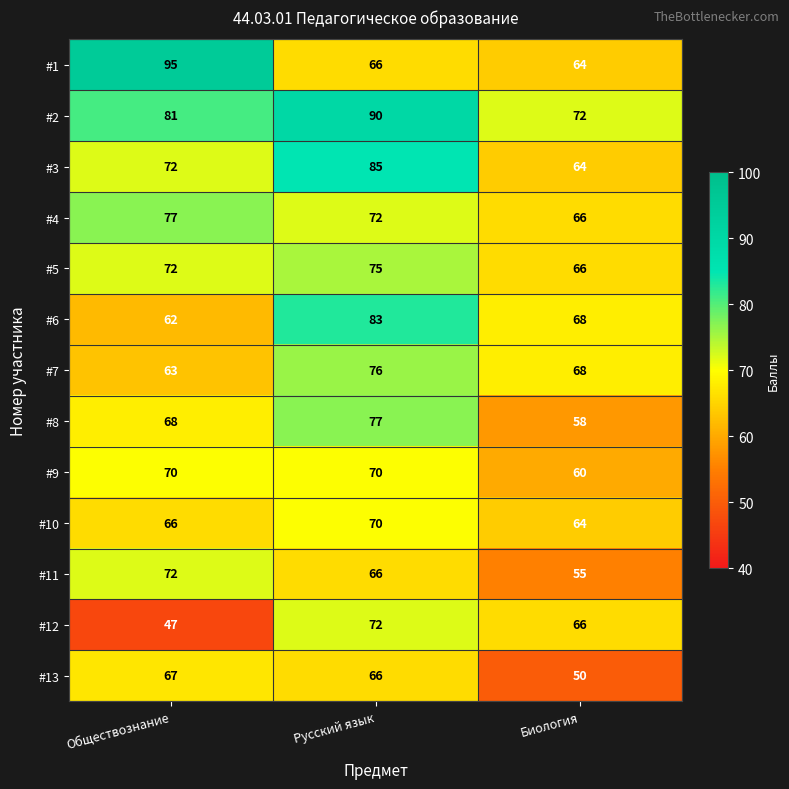

What is the spread (max minus min) of values at Биология?

22